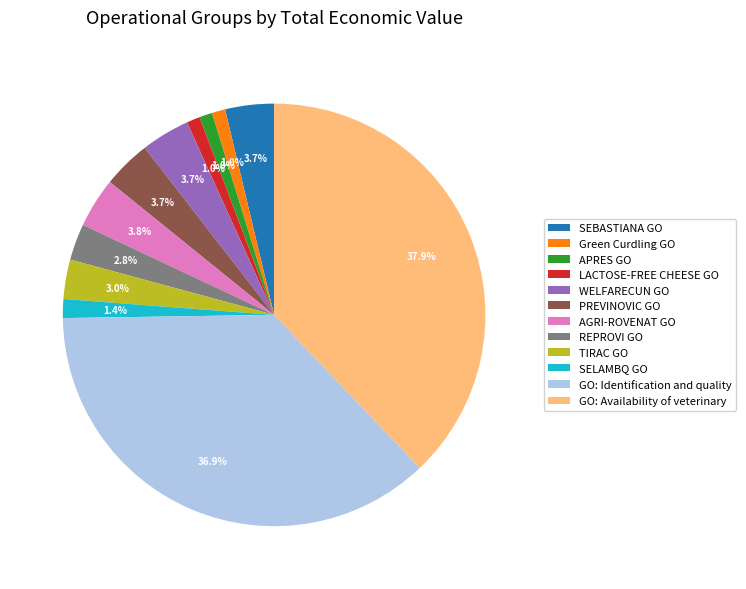

What is the largest slice in the pie chart?

GO: Availability of veterinary